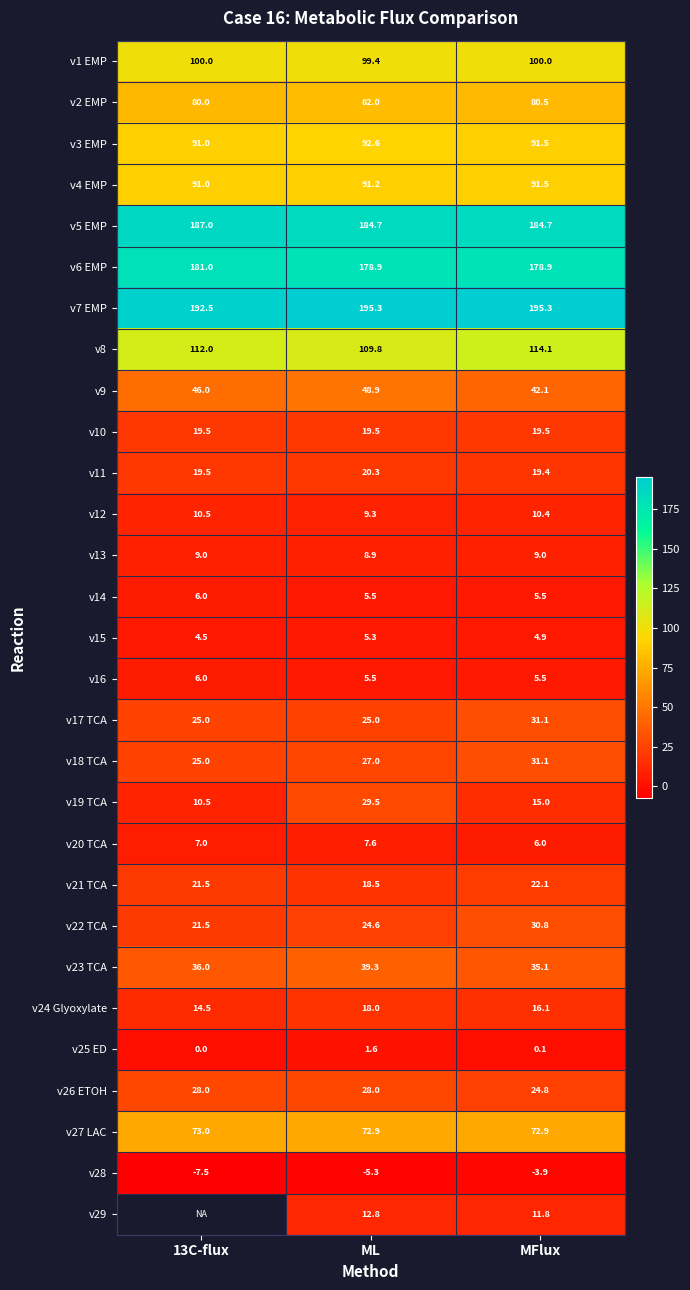

What is the total value across all series at ML?

1456.6